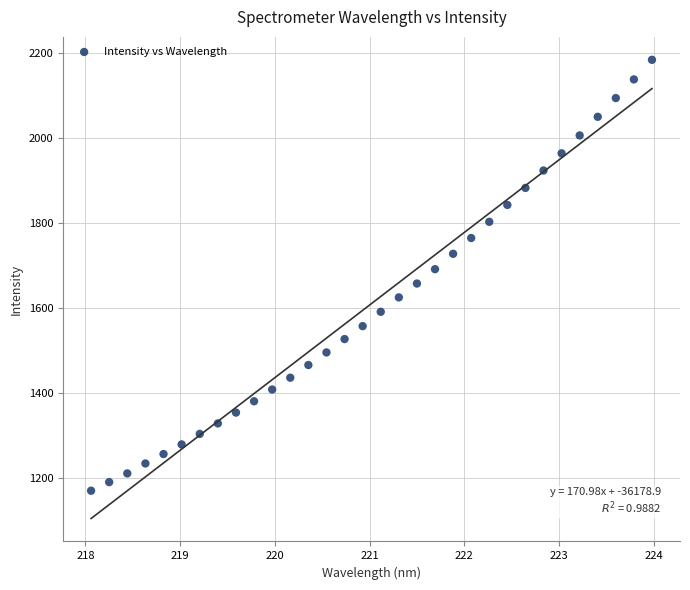

What is the range of Y values (max minus min)?

1014.6